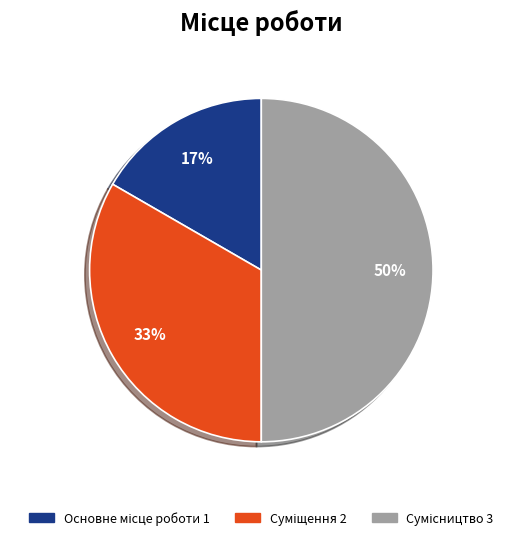

To the nearest percent, what is the difference between the largest and smallest slice percentages?

33%